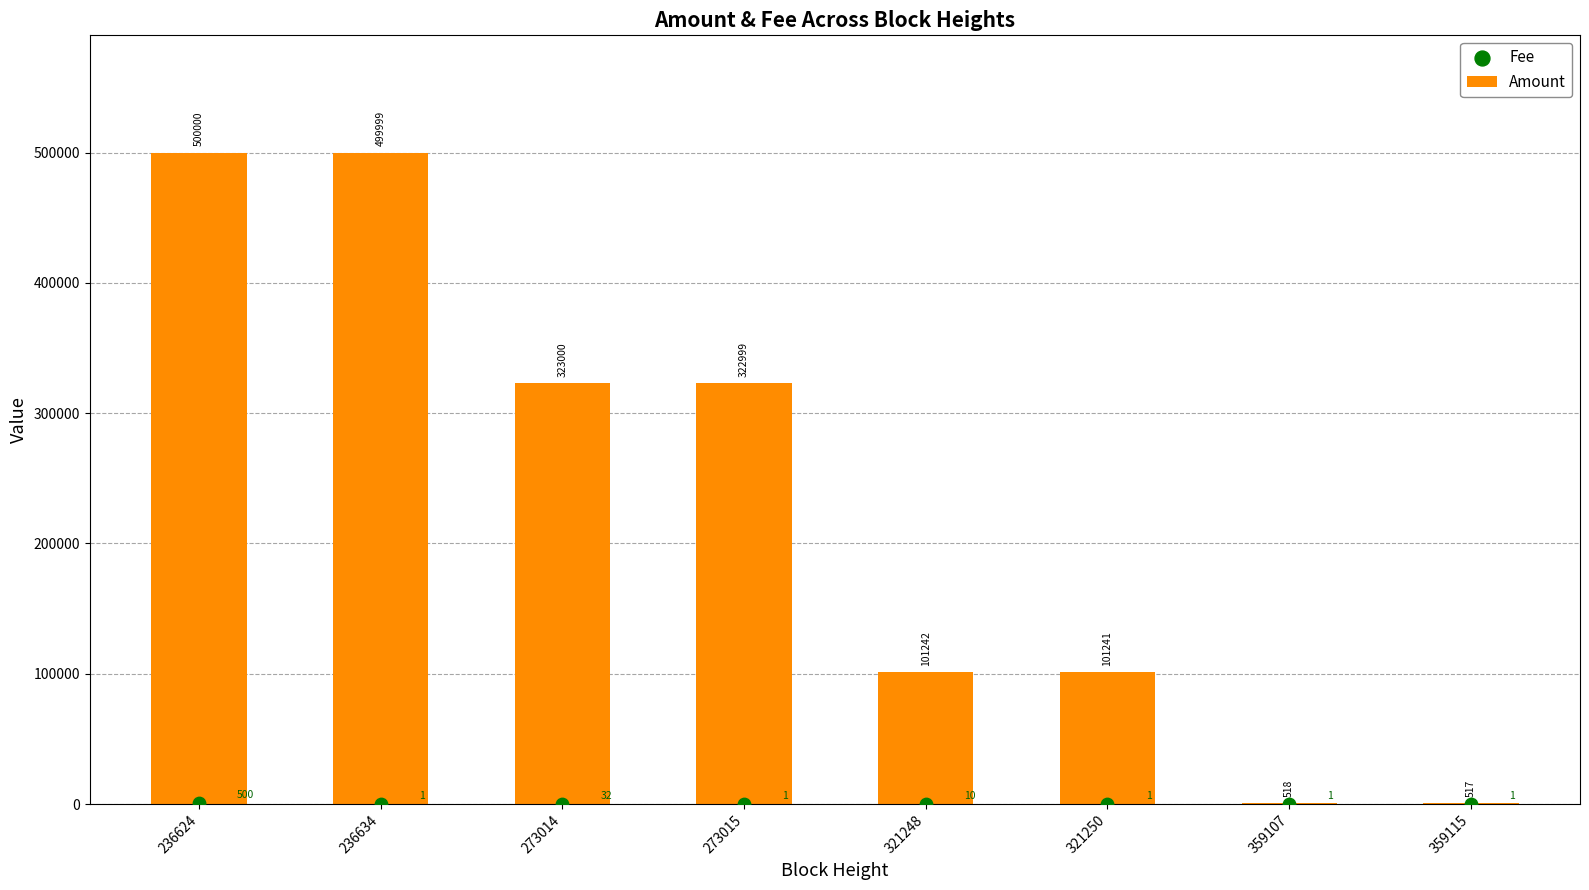

At which category is the sum across all series the highest?

236624